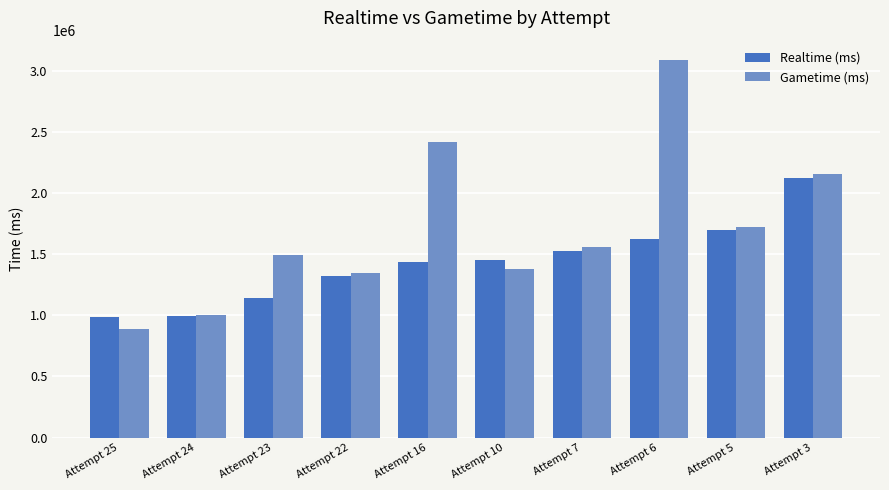

List the series in order of their overall mean, highest first.

Gametime (ms), Realtime (ms)